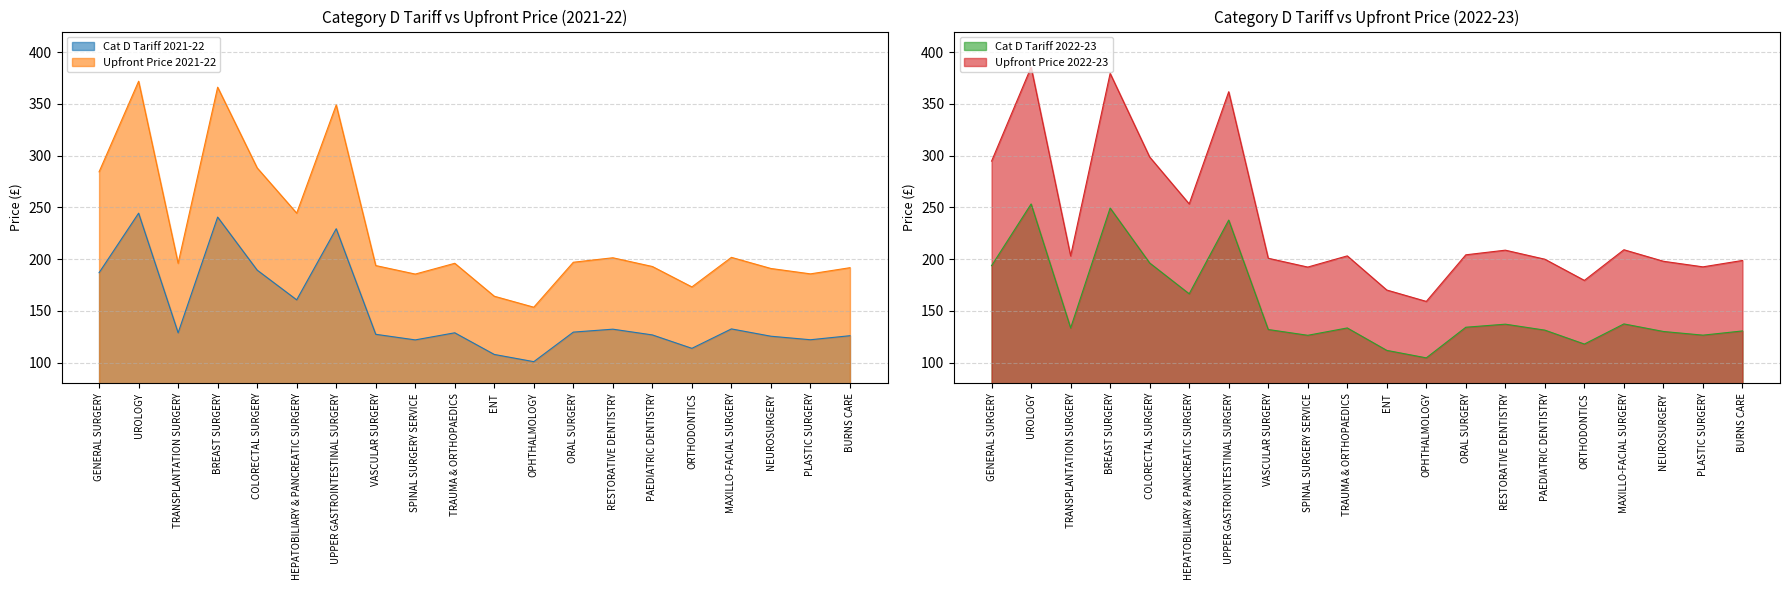

Reading right to left, what are all the values shown in this chart?

Cat D Tariff 2021-22: 126.0	122.1	125.5	132.6	113.8	126.8	132.3	129.5	100.9	107.9	128.8	121.9	127.3	229.4	160.7	189.4	240.7	128.8	244.4	186.9
Upfront Price 2021-22: 191.7	185.8	191.0	201.7	173.2	192.9	201.3	197.0	153.5	164.2	196.0	185.6	193.8	349.1	244.5	288.2	366.2	196.0	372.0	284.4
Cat D Tariff 2022-23: 130.6	126.5	130.1	137.4	117.9	131.4	137.1	134.2	104.6	111.8	133.5	126.4	132.0	237.8	166.5	196.3	249.4	133.5	253.3	193.7
Upfront Price 2022-23: 198.7	192.6	197.9	209.1	179.5	199.9	208.7	204.2	159.1	170.1	203.2	192.3	200.9	361.8	253.4	298.7	379.6	203.1	385.5	294.8